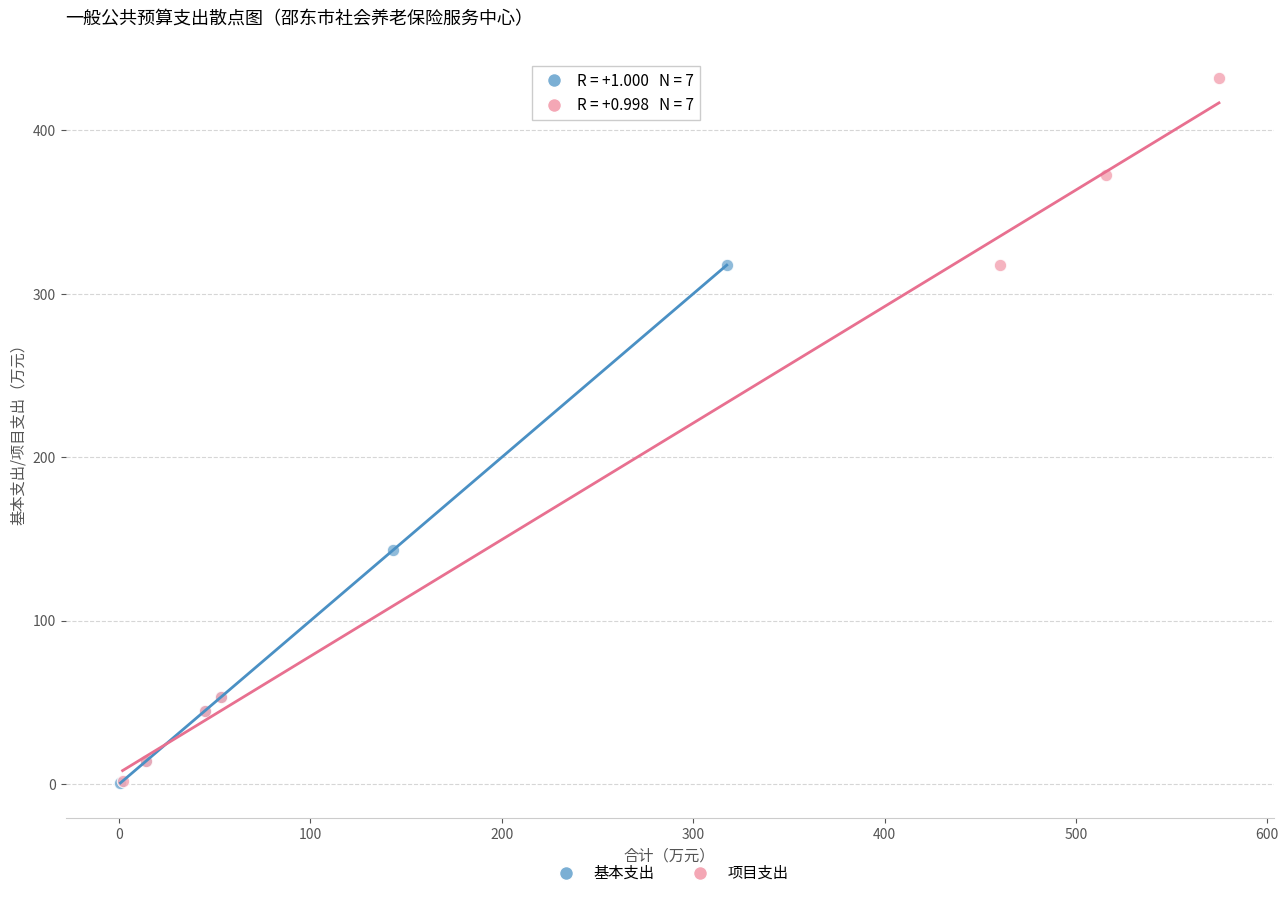

Which series has the widest spread of Y values?

项目支出